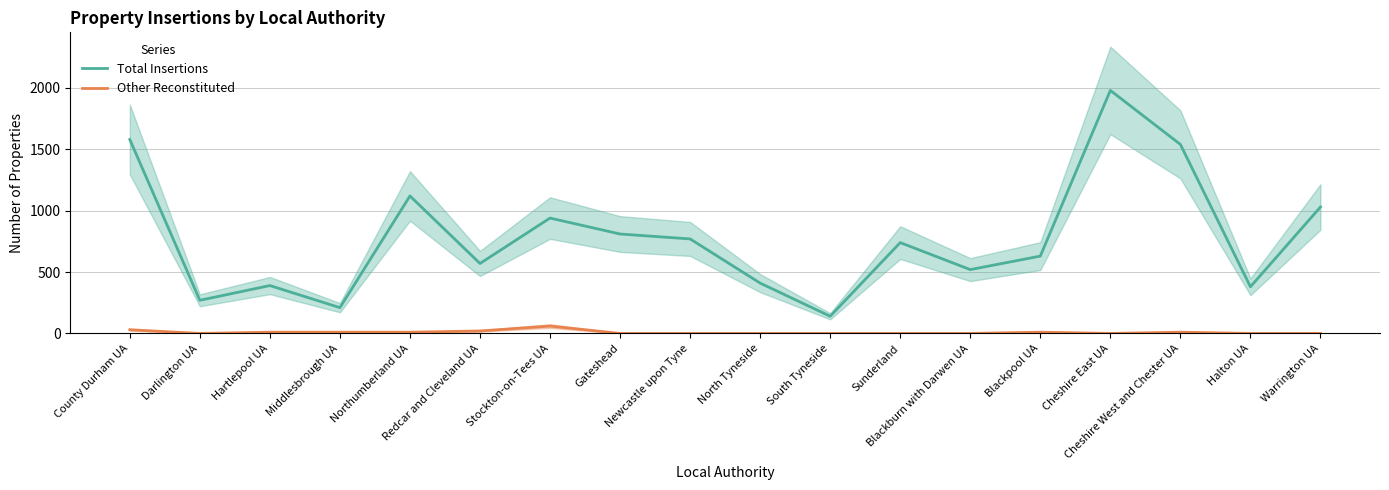

What is the sum of the Total Insertions values at Middlesbrough UA and Gateshead?

1020